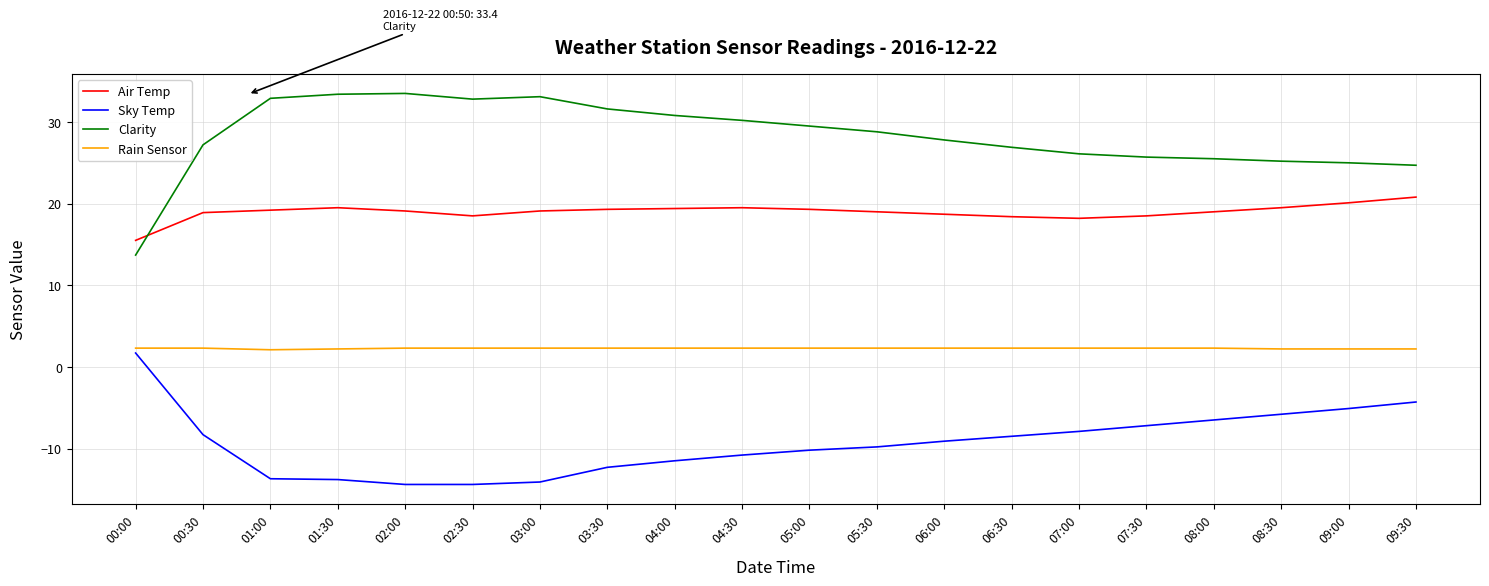

True or false: Rain Sensor and Sky Temp intersect in this chart.

False